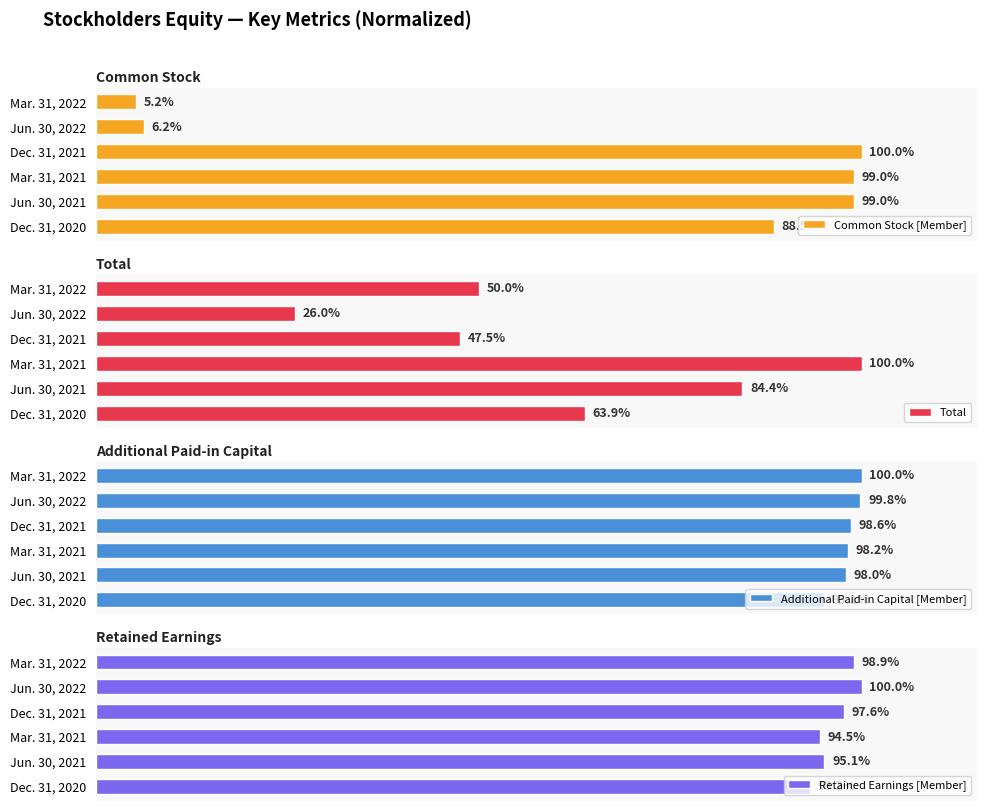

Rank the categories by Total value from highest to lowest.

Mar. 31, 2021, Jun. 30, 2021, Dec. 31, 2020, Mar. 31, 2022, Dec. 31, 2021, Jun. 30, 2022